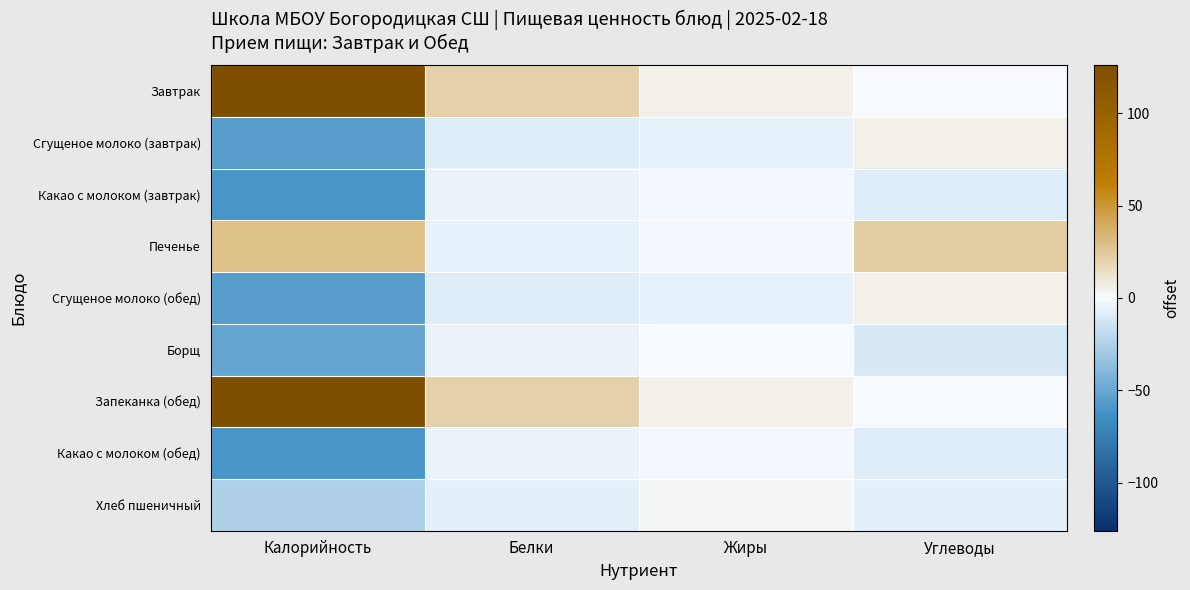

Reading right to left, transcribe all the data shown in this chart.

Завтрак: Углеводы=0.7	Жиры=5.7	Белки=20.9	Калорийность=139.9
Сгущеное молоко (завтрак): Углеводы=5.3	Жиры=-5.0	Белки=-8.6	Калорийность=-55.2
Какао с молоком (завтрак): Углеводы=-8.4	Жиры=-1.4	Белки=-4.2	Калорийность=-60.9
Печенье: Углеводы=22.3	Жиры=-1.2	Белки=-5.5	Калорийность=28.8
Сгущеное молоко (обед): Углеводы=5.3	Жиры=-5.0	Белки=-8.6	Калорийность=-55.2
Борщ: Углеводы=-10.9	Жиры=-0.0	Белки=-4.1	Калорийность=-51.0
Запеканка (обед): Углеводы=0.7	Жиры=5.7	Белки=20.9	Калорийность=139.9
Какао с молоком (обед): Углеводы=-8.4	Жиры=-1.4	Белки=-4.2	Калорийность=-60.9
Хлеб пшеничный: Углеводы=-6.4	Жиры=2.6	Белки=-6.4	Калорийность=-25.3